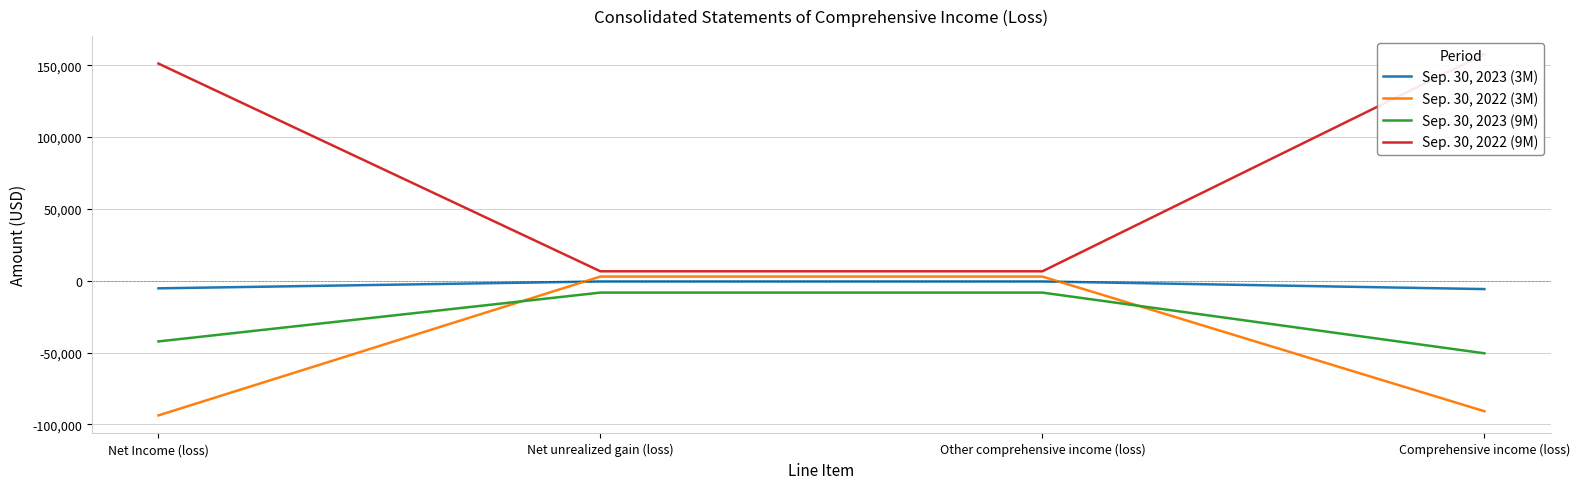

True or false: Sep. 30, 2023 (3M) has more than 0 interior local peaks.

False